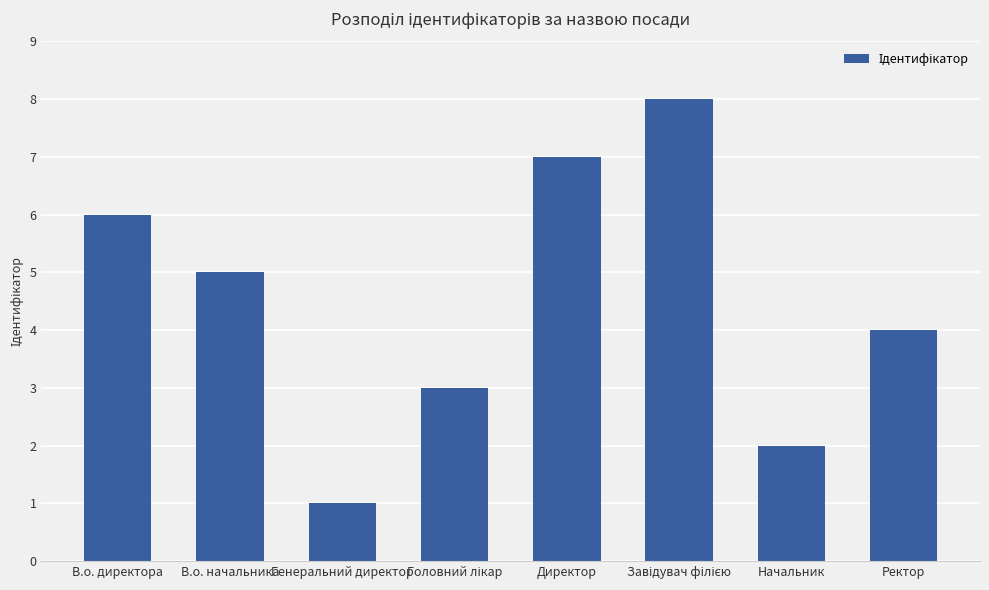

What is the difference between the maximum and minimum values?

7